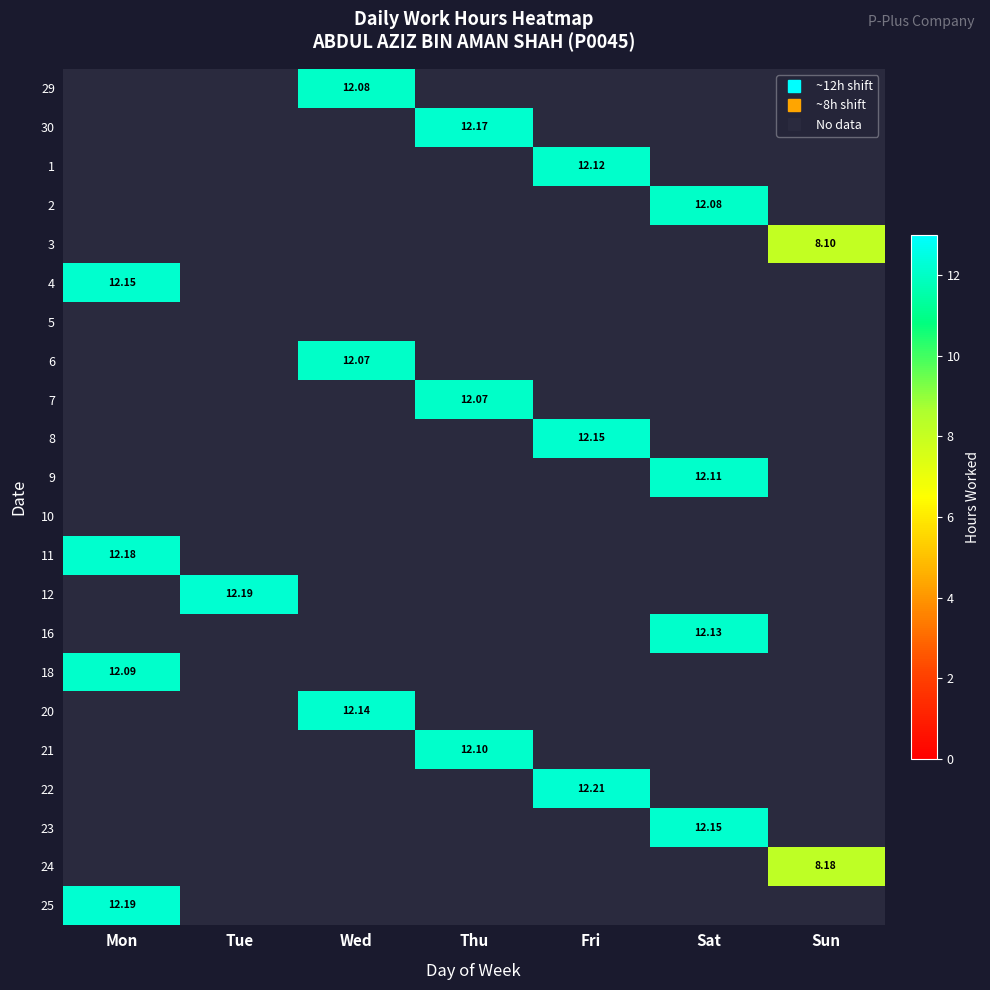

Rank the series by their maximum value, from lowest to highest.

29, 30, 1, 2, 3, 4, 5, 6, 7, 8, 9, 10, 11, 12, 16, 18, 20, 21, 22, 23, 24, 25